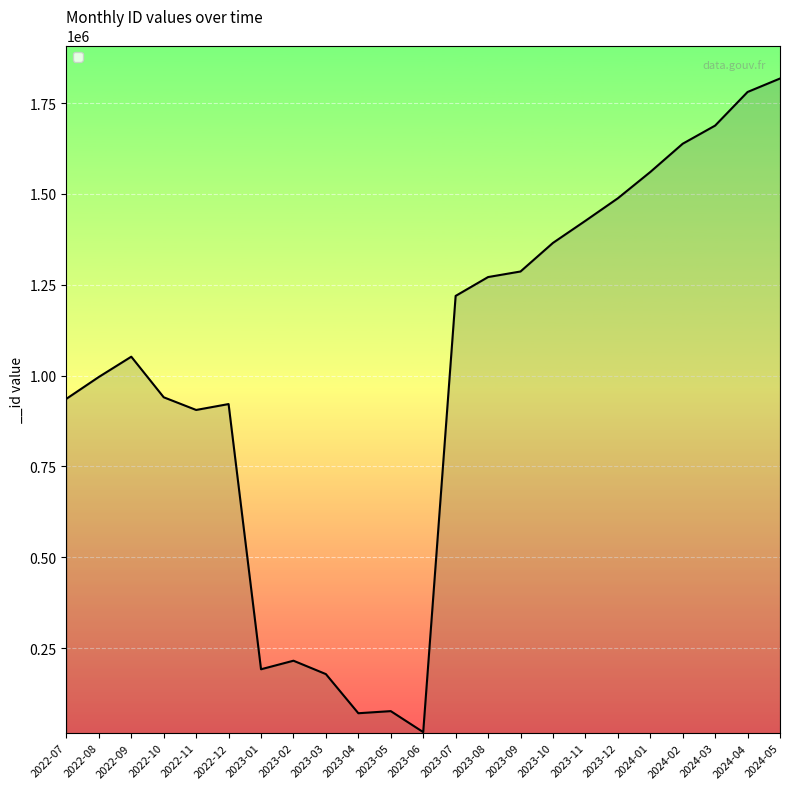

Is it true that the value at 2023-07 is 1896813?

False